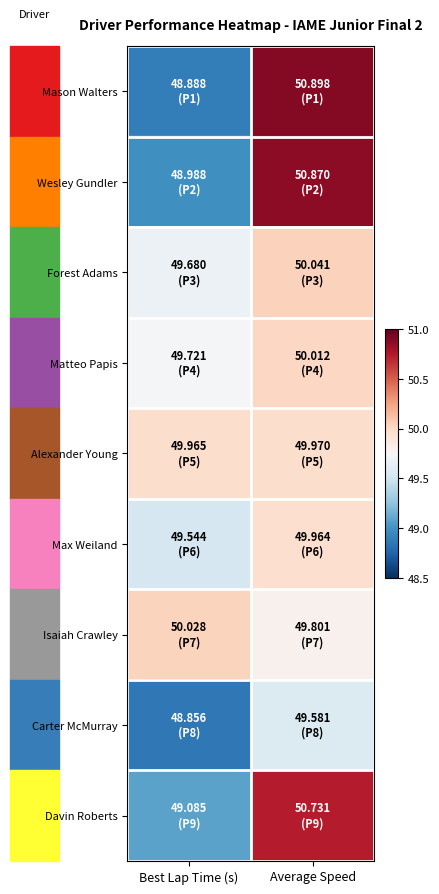

Which category has the highest value across all series?

Average Speed